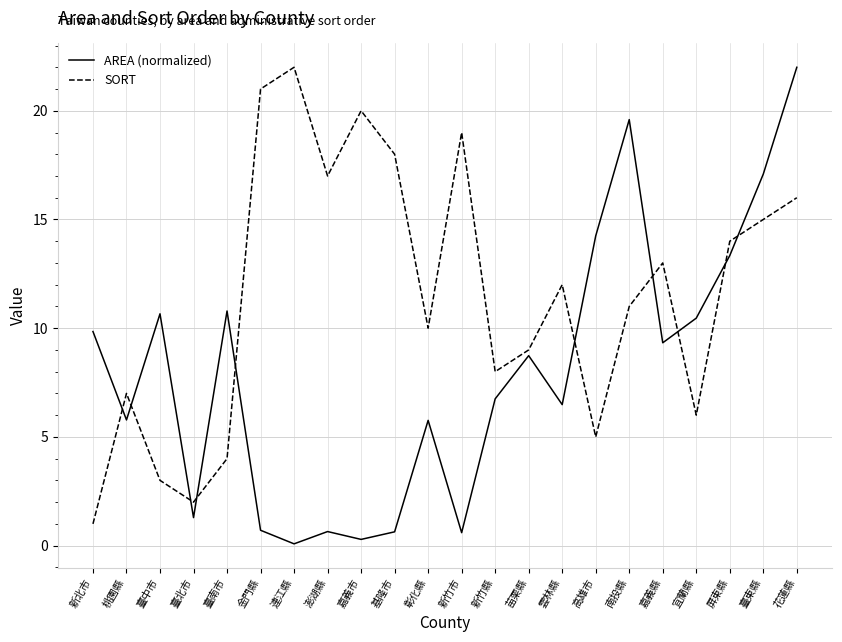

At 新竹市, list the series in order from largest to smallest.

SORT, AREA (normalized)